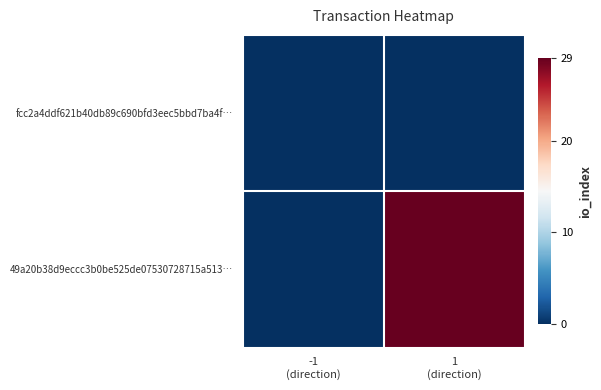

Reading left to right, list all the values displayed in this chart.

fcc2a4ddf621b40db89c690bfd3eec5bbd7ba4f…: -1
(direction)=0	1
(direction)=0
49a20b38d9eccc3b0be525de07530728715a513…: -1
(direction)=0	1
(direction)=29